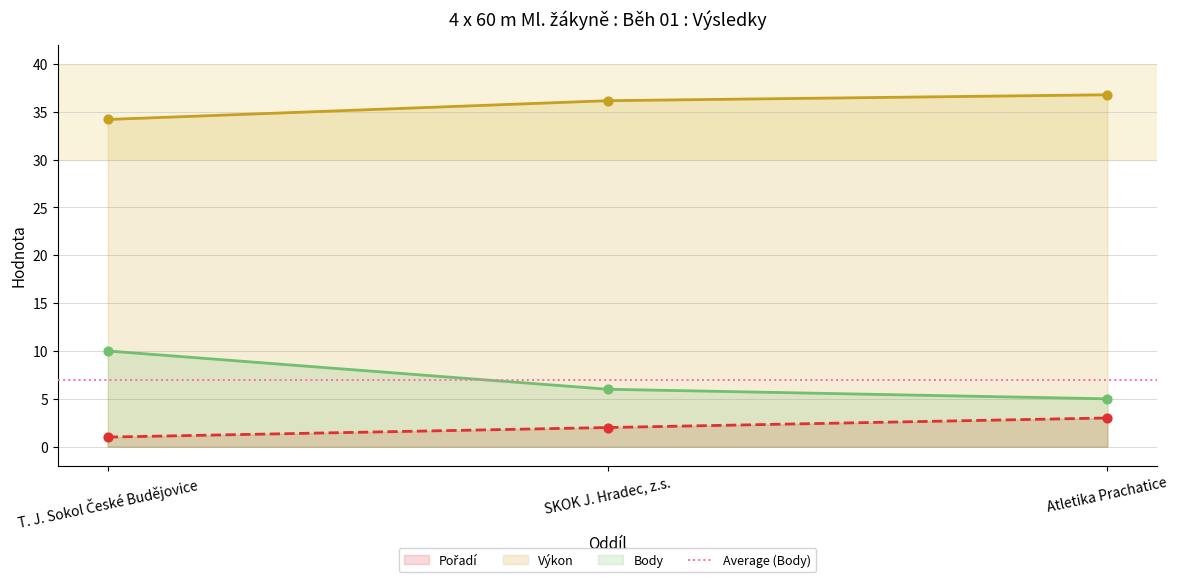

Is the value of Pořadí at SKOK J. Hradec, z.s. greater than the value of Výkon at Atletika Prachatice?

No